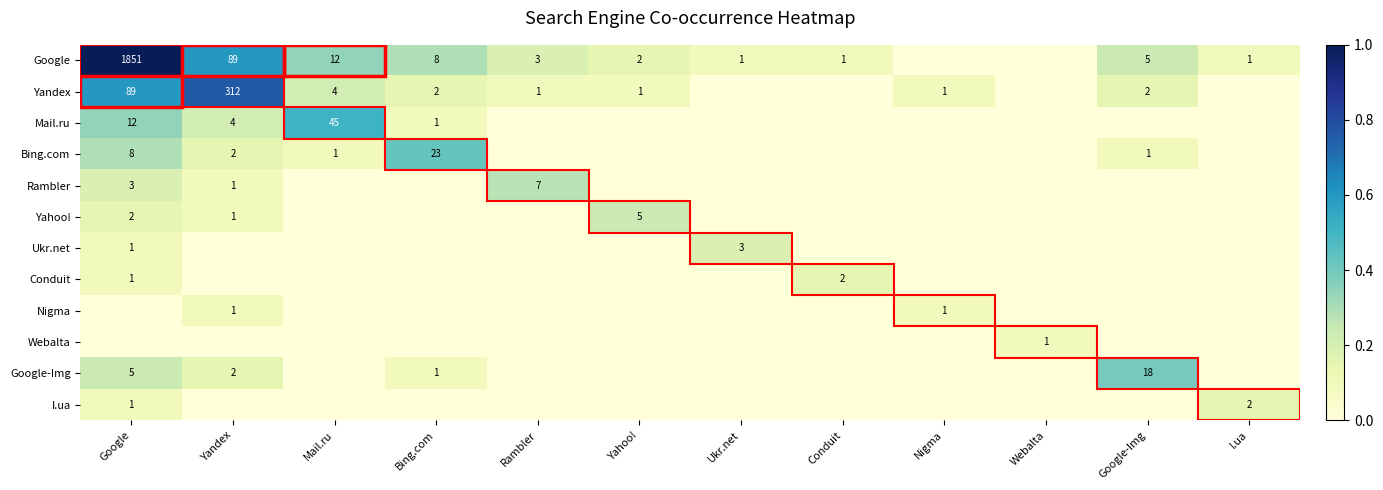

The Google series shows 4 at Rambler. True or false?

False